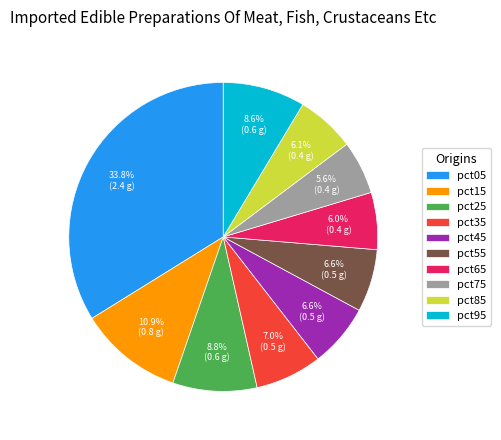

To the nearest percent, what is the combined percentage of pct45 and pct85?

13%